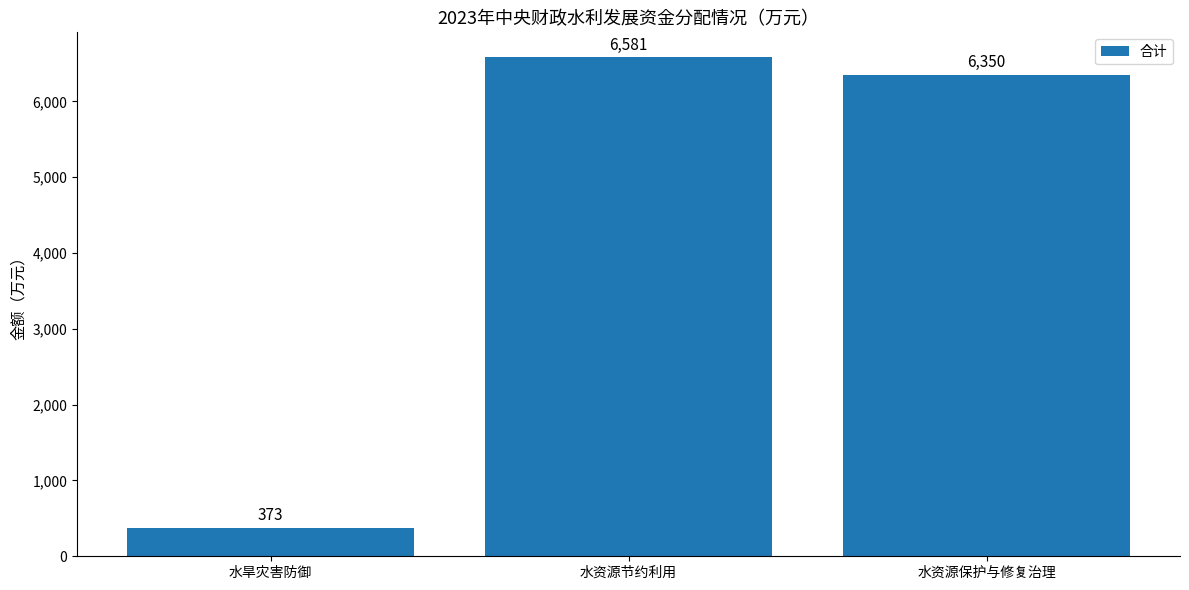

How many bars are there in total?

3